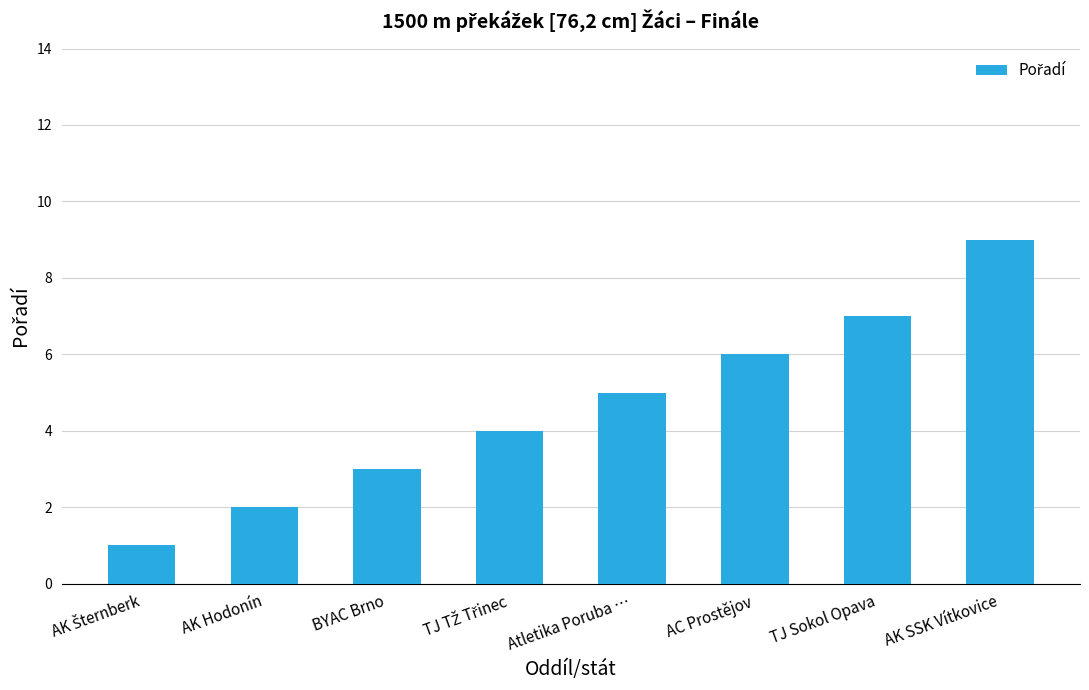

Reading left to right, transcribe all the data shown in this chart.

1	2	3	4	5	6	7	9